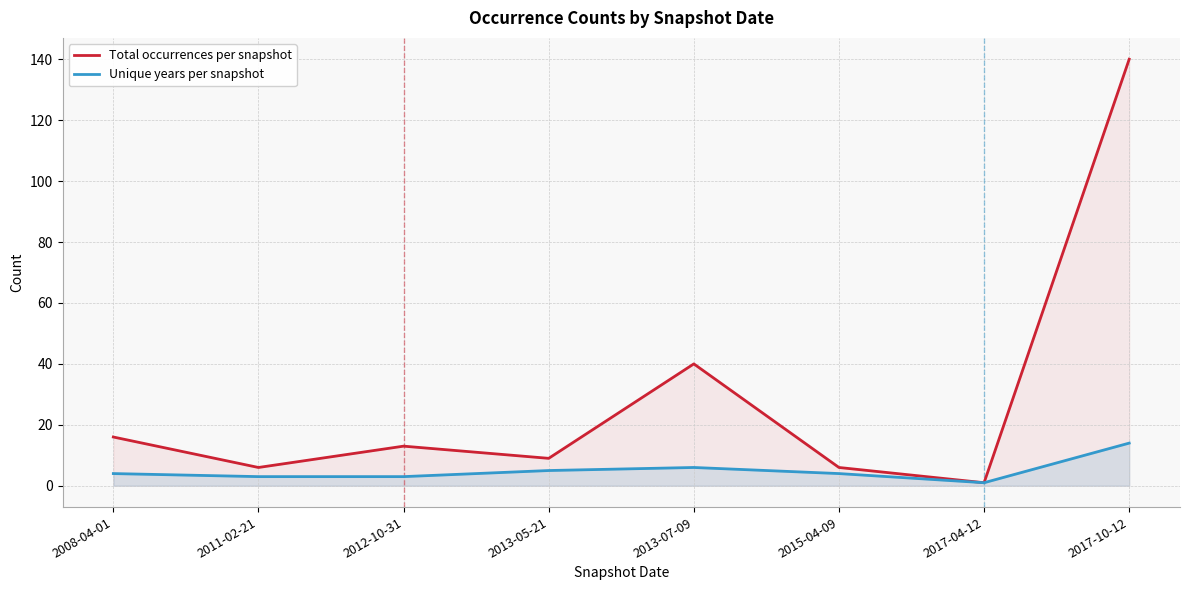

What is the difference between the maximum and second lowest values in the Total occurrences per snapshot series?

134